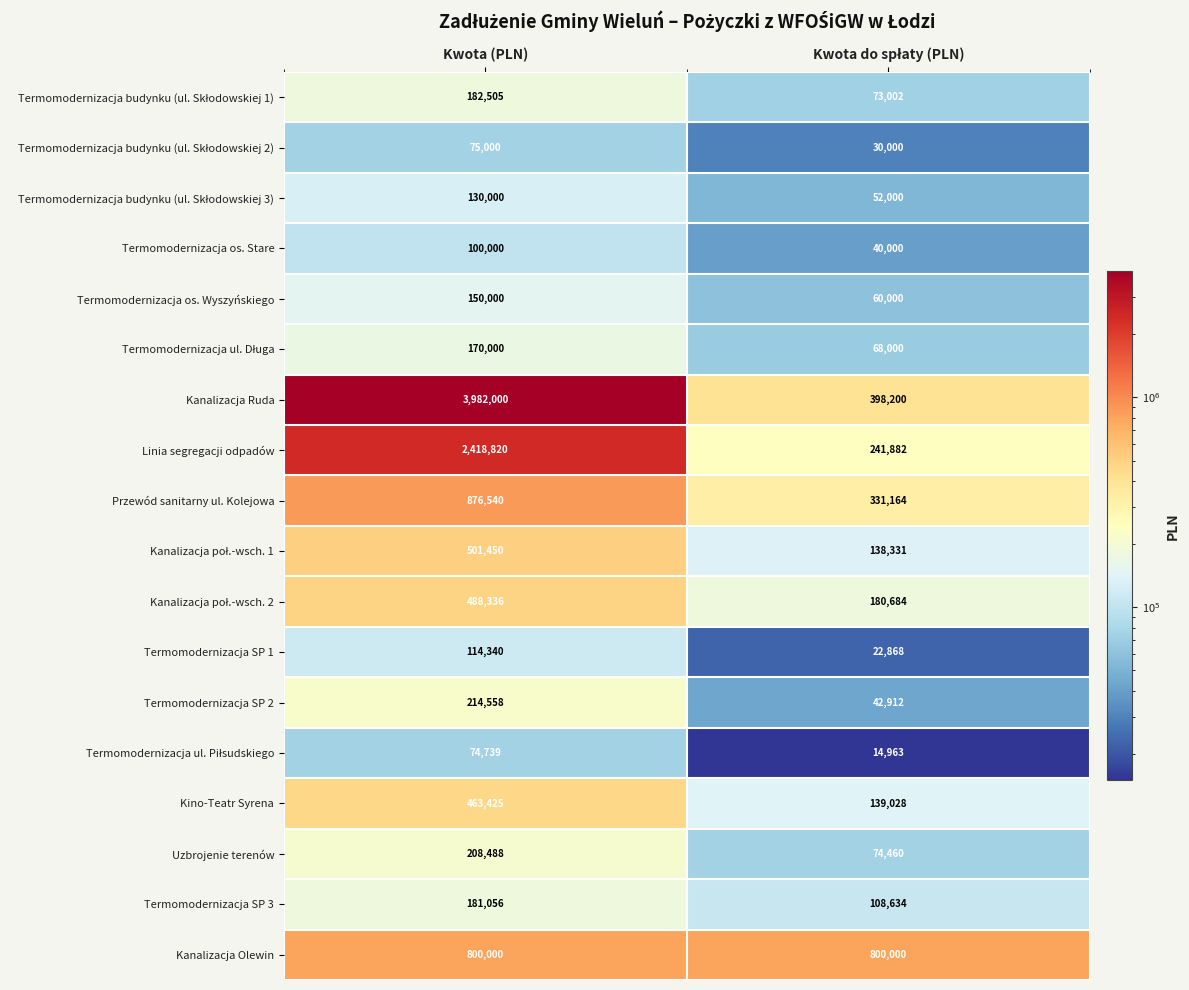

Which series has the largest range (max minus min)?

Kanalizacja Ruda